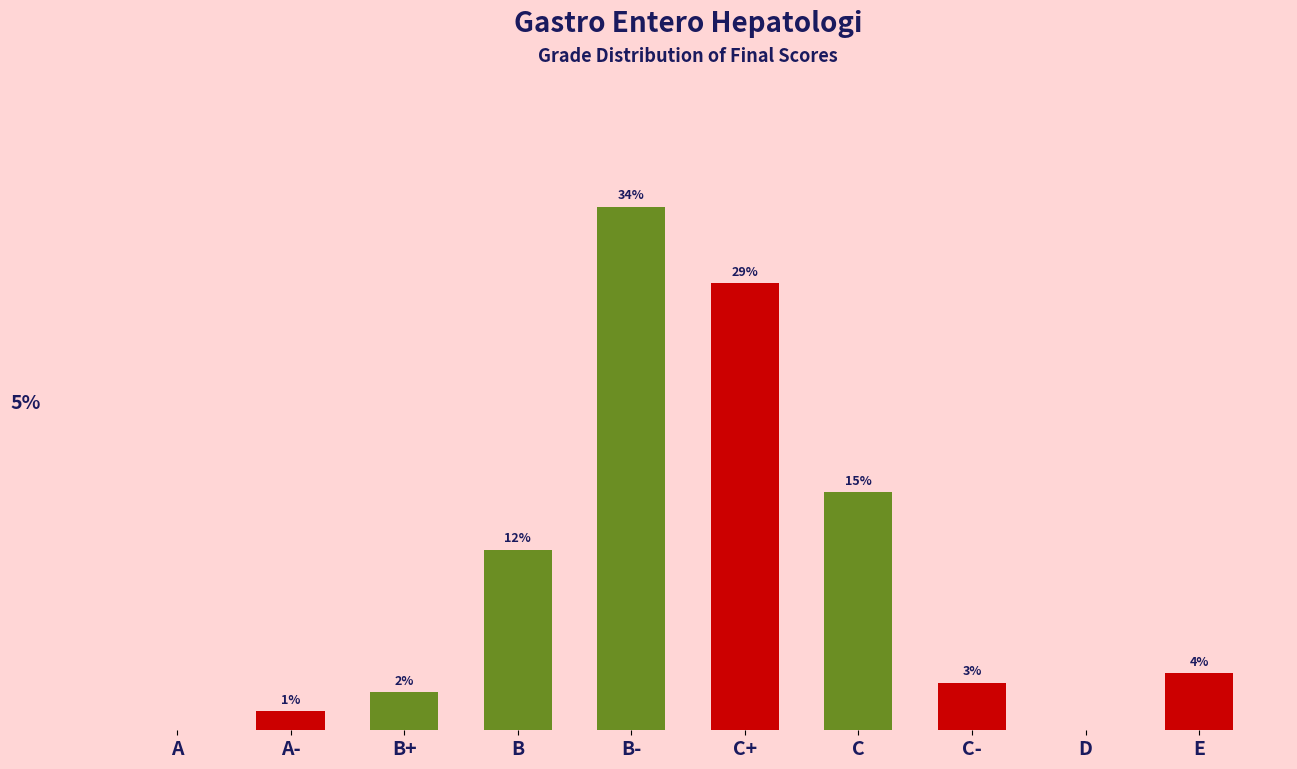

Where does the data first go above 3?

B